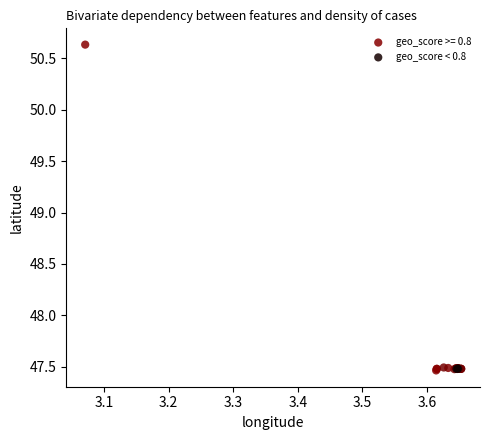

Which series has the largest Y range (max minus min)?

geo_score >= 0.8